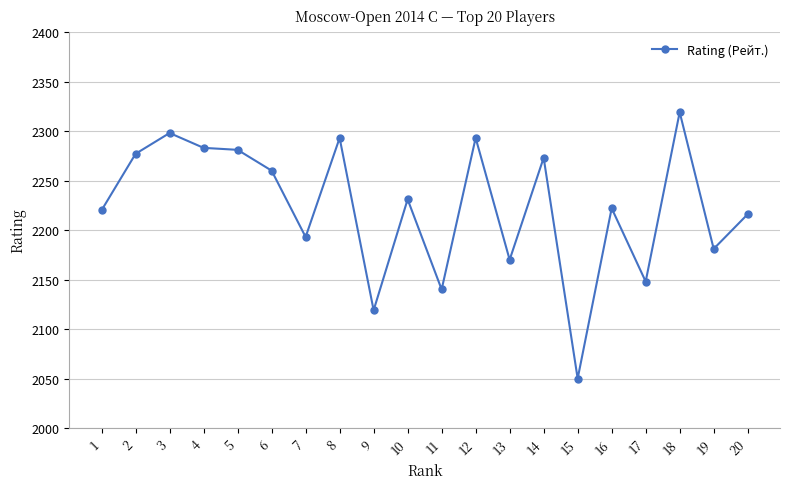

Is it true that the value at 9 is 2119?

True